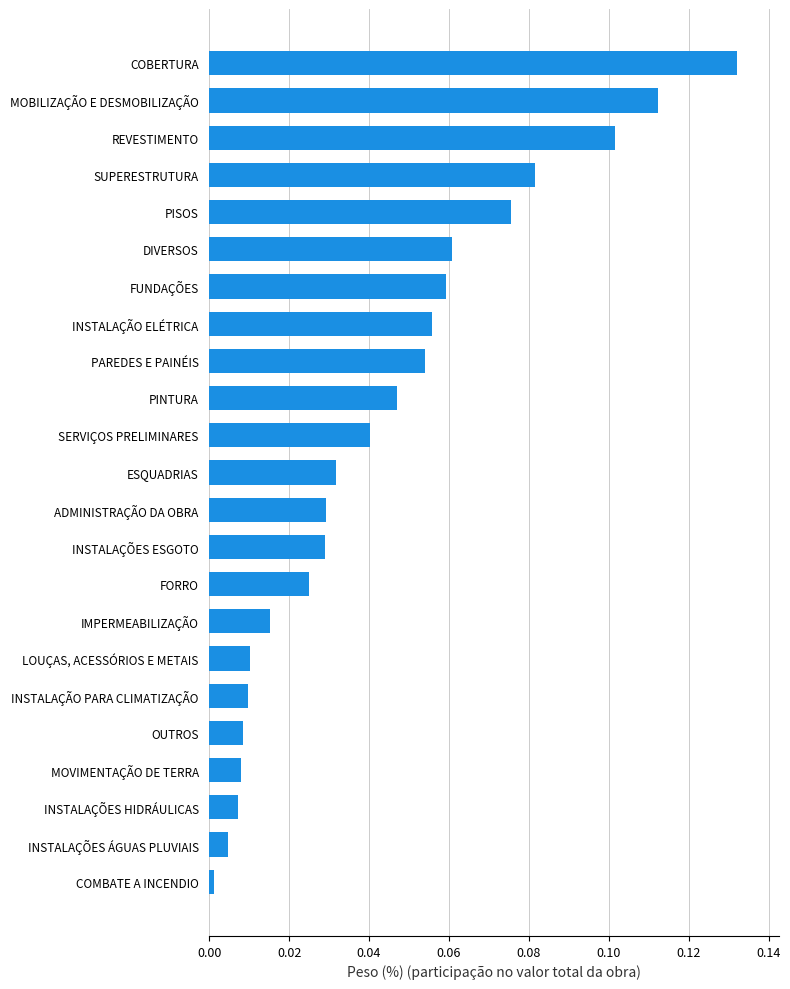

List the labels in order of value, smallest first.

COMBATE A INCENDIO, INSTALAÇÕES ÁGUAS PLUVIAIS, INSTALAÇÕES HIDRÁULICAS, MOVIMENTAÇÃO DE TERRA, OUTROS, INSTALAÇÃO PARA CLIMATIZAÇÃO, LOUÇAS, ACESSÓRIOS E METAIS, IMPERMEABILIZAÇÃO, FORRO, INSTALAÇÕES ESGOTO, ADMINISTRAÇÃO DA OBRA, ESQUADRIAS, SERVIÇOS PRELIMINARES, PINTURA, PAREDES E PAINÉIS, INSTALAÇÃO ELÉTRICA, FUNDAÇÕES, DIVERSOS, PISOS, SUPERESTRUTURA, REVESTIMENTO, MOBILIZAÇÃO E DESMOBILIZAÇÃO, COBERTURA